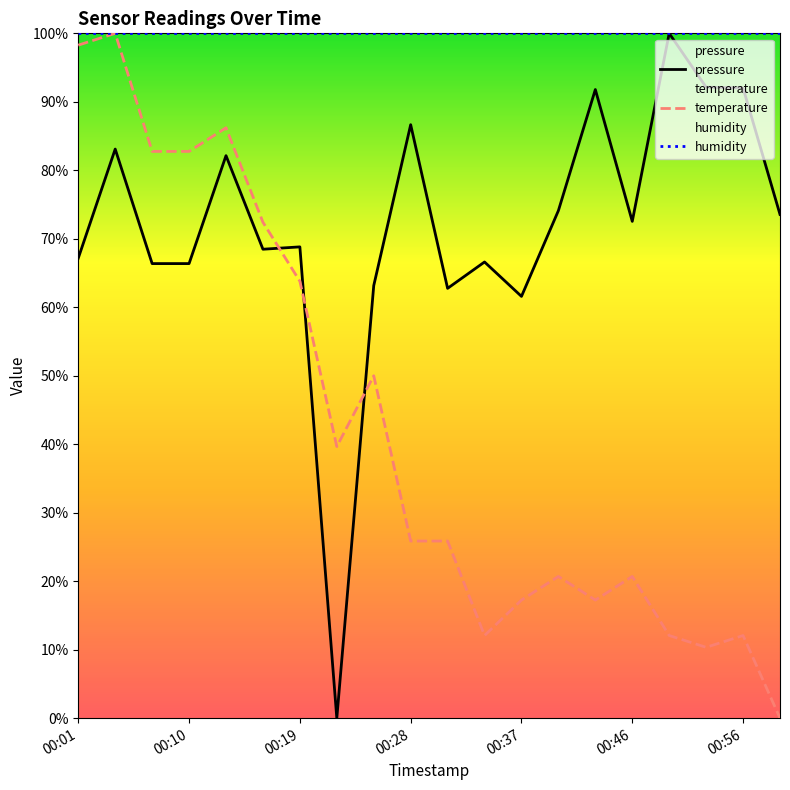

What is the total value across all series at 00:46?

193.2